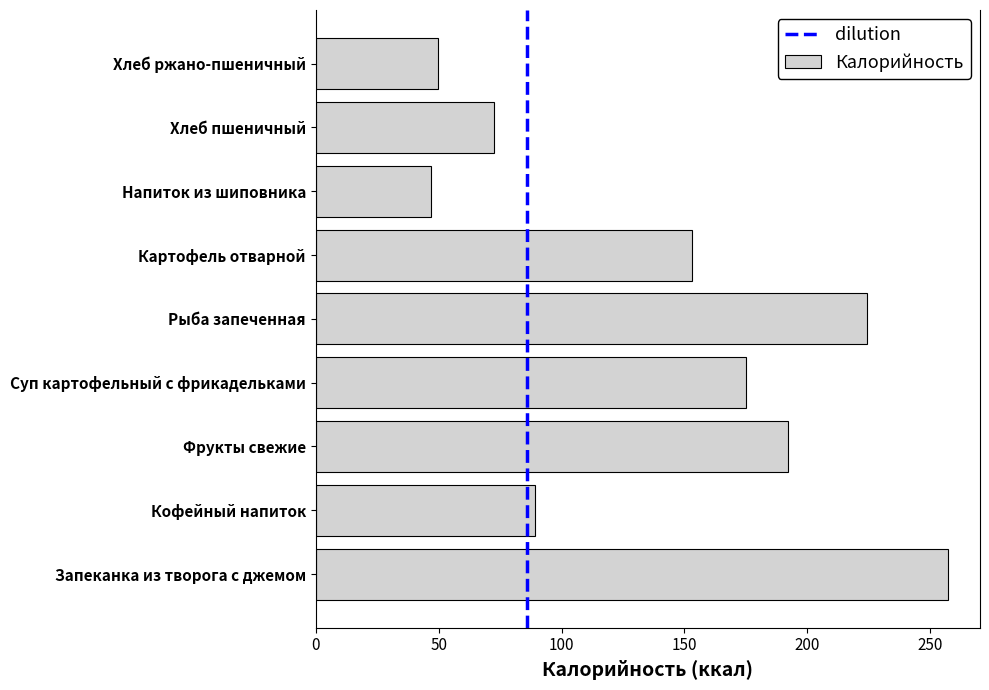

Which category has the highest value across all series?

Запеканка из творога с джемом